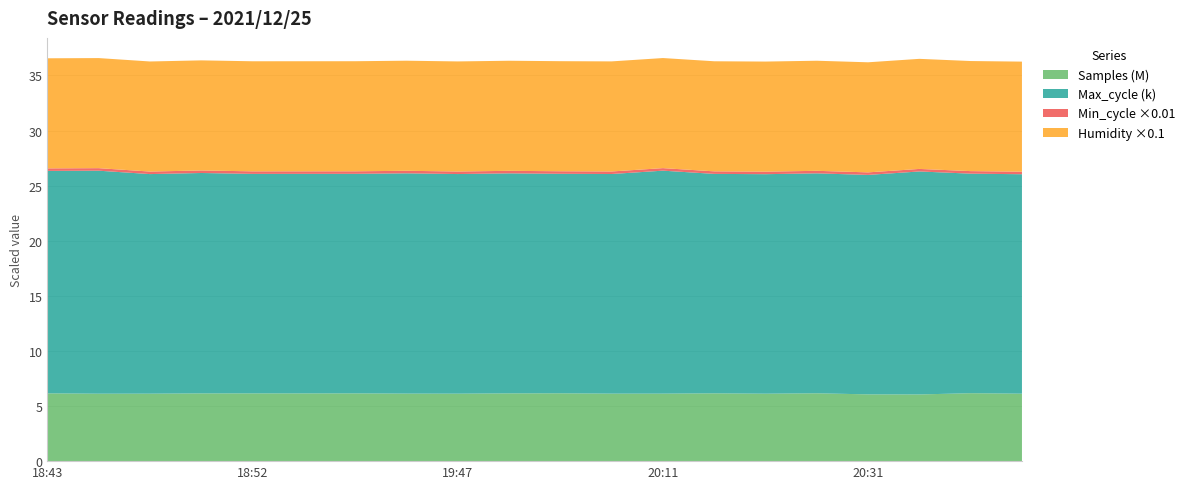

Reading left to right, extract all data points from this chart.

Samples: 6153010.0	6120318.0	6122894.0	6147040.0	6148564.0	6146943.0	6149375.0	6128691.0	6123325.0	6150187.0	6155876.0	6125572.0	6126370.0	6152755.0	6120945.0	6156871.0	6060042.0	6051909.0	6165719.0	6121386.0
Max_cycle: 20186.0	20238.0	19927.0	20003.0	19920.0	19924.0	19924.0	19991.0	19931.0	19966.0	19921.0	19932.0	20235.0	19916.0	19921.0	19960.0	19916.0	20237.0	19924.0	19916.0
Min_cycle: 23.0	23.0	23.0	23.0	23.0	23.0	23.0	23.0	23.0	23.0	23.0	23.0	23.0	23.0	23.0	23.0	23.0	23.0	23.0	23.0
Humidity: 99.9	99.9	99.9	99.9	99.9	99.9	99.9	99.9	99.9	99.9	99.9	99.9	99.9	99.9	99.9	99.9	99.9	99.9	99.9	99.9